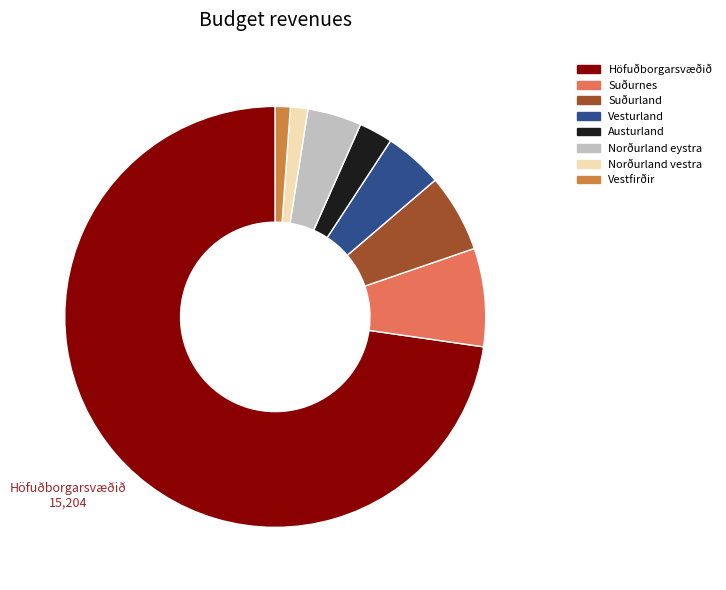

Is it true that Austurland is 15% of the pie?

False